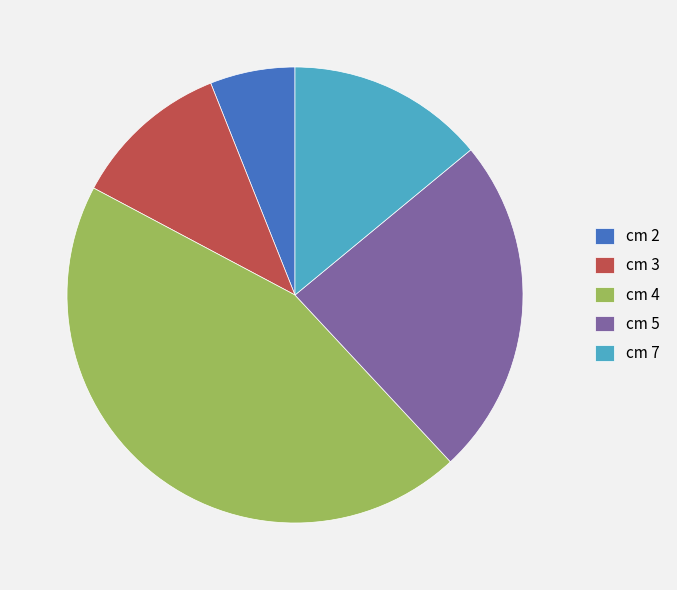

Which has a higher value, cm 5 or cm 7?

cm 5